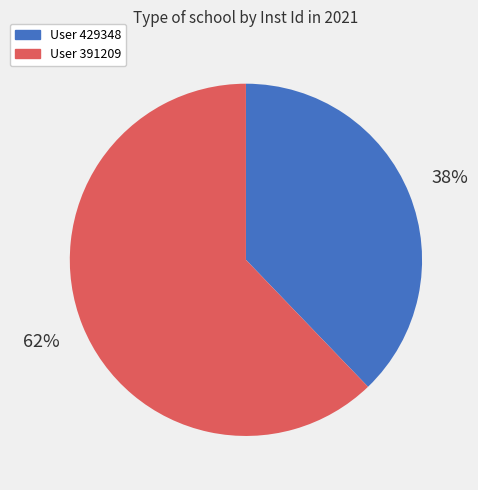

Is there any slice that represents more than half of the pie?

Yes